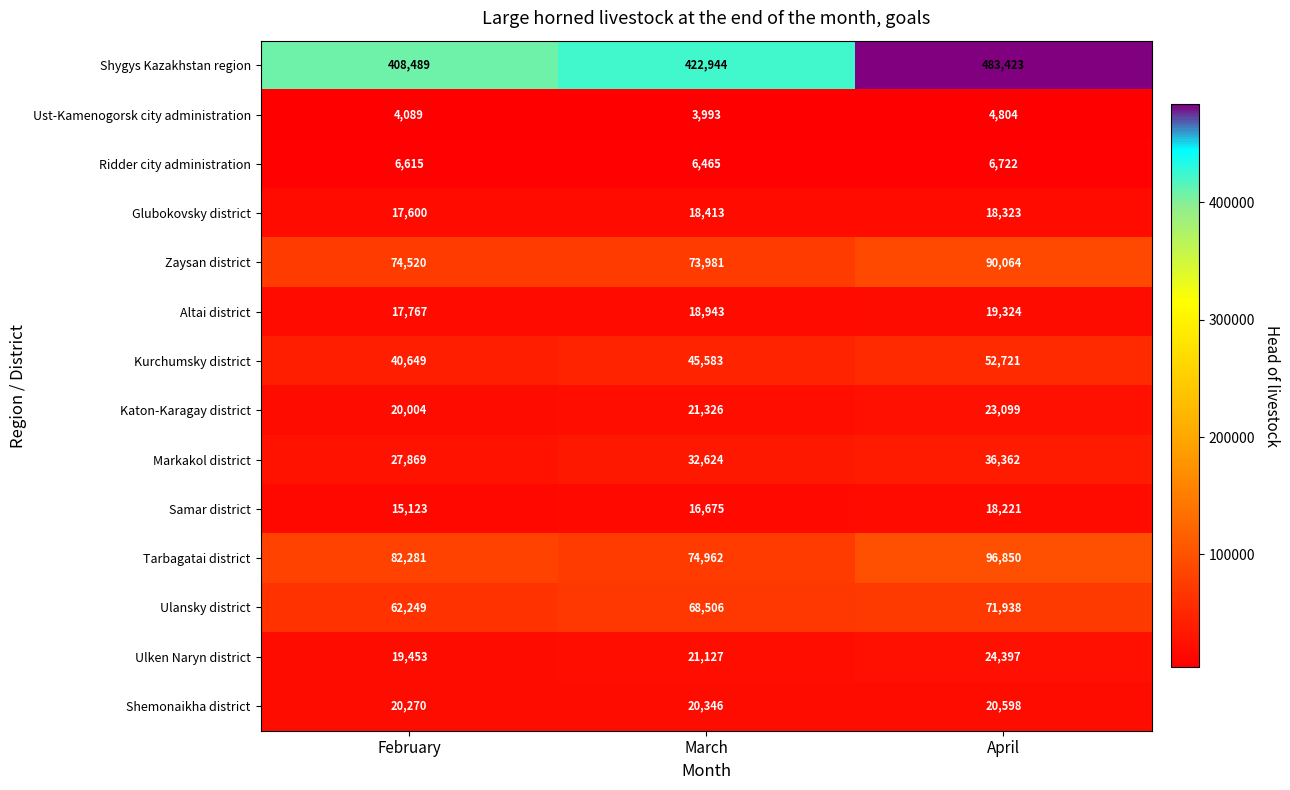

At how many categories does at least one series exceed 330306?

3